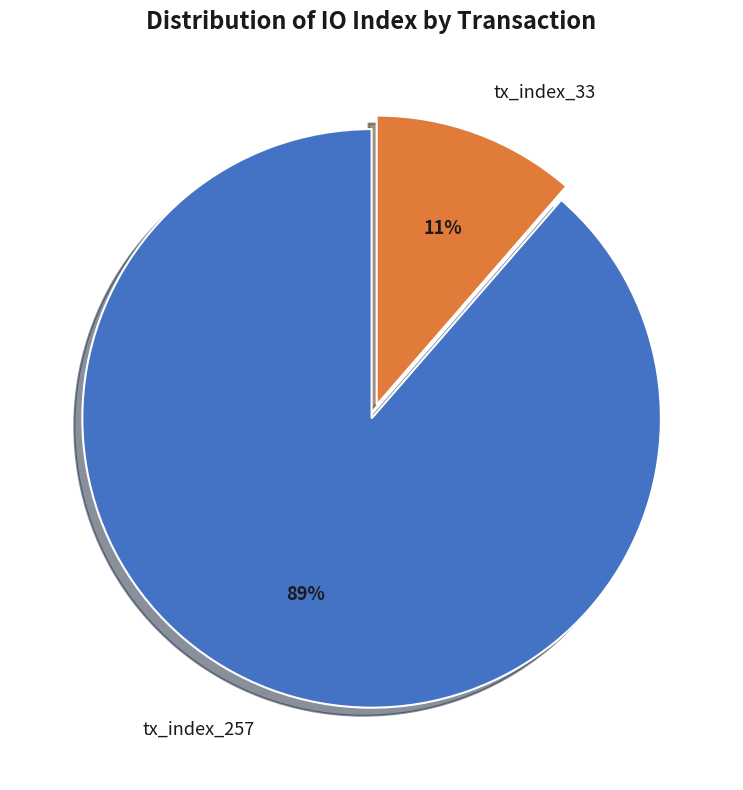

To the nearest percent, what portion does tx_index_257 represent?

89%